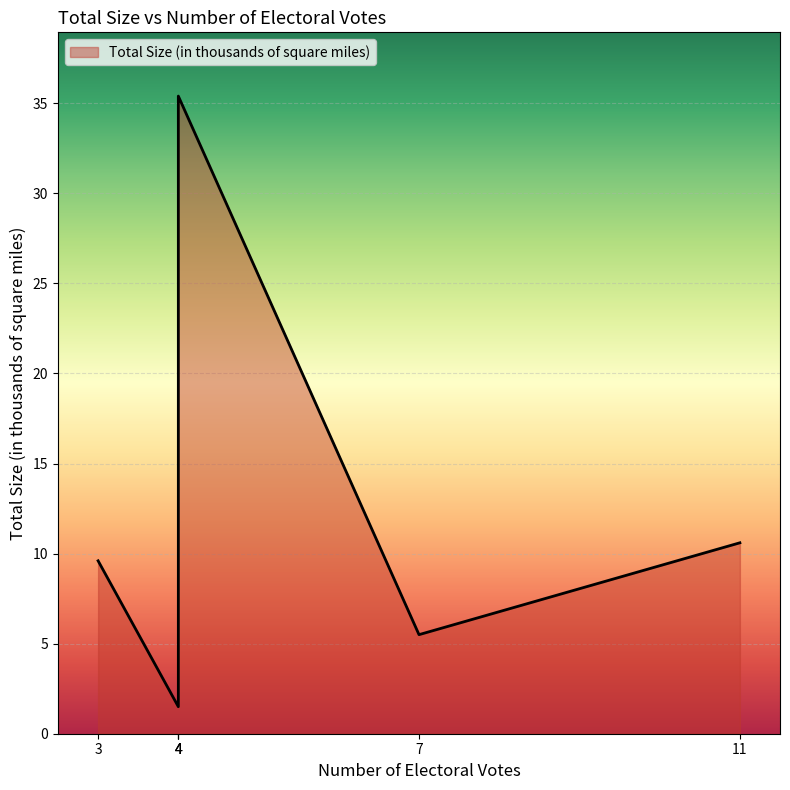

Read the value at 4.

1.5